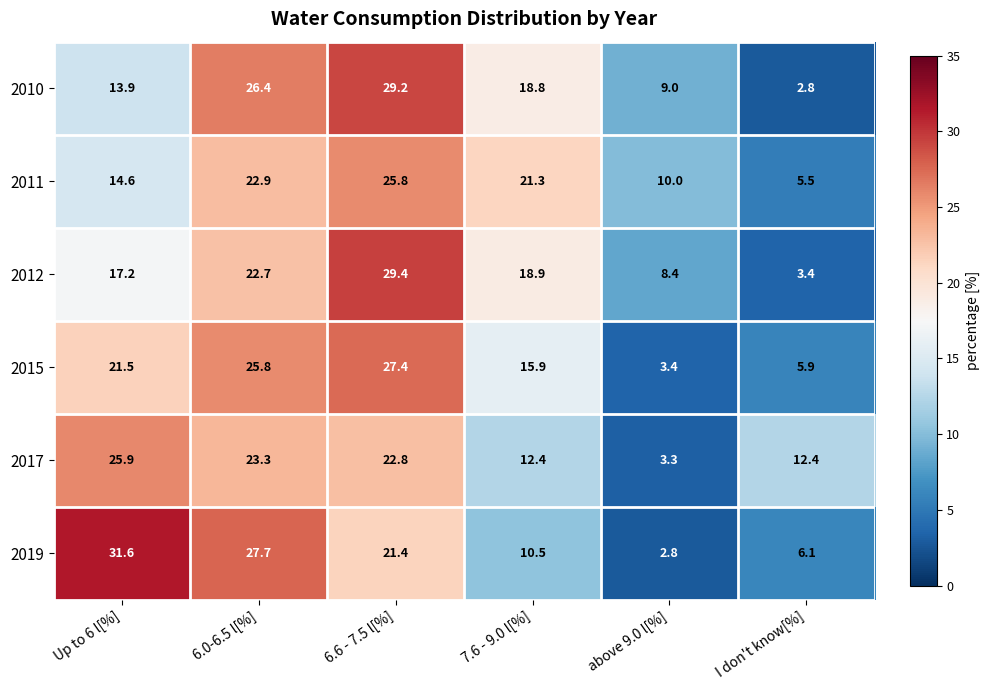

At which label does 2019 reach its minimum?

above 9.0 l[%]